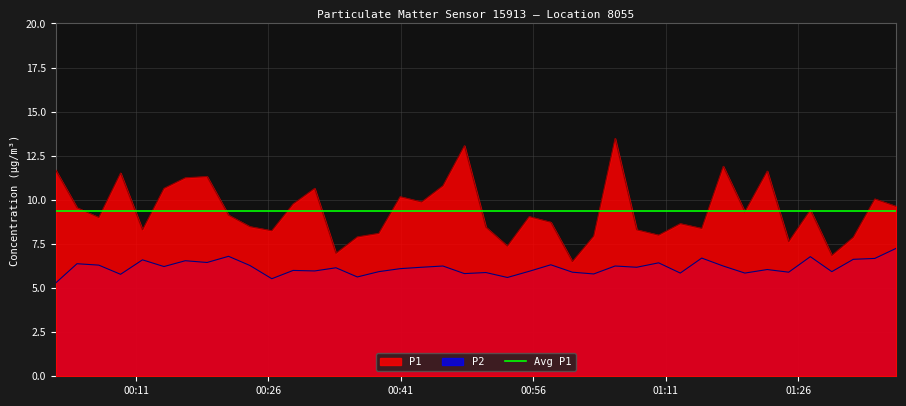

How many interior local valleys does the P2 series have?

14